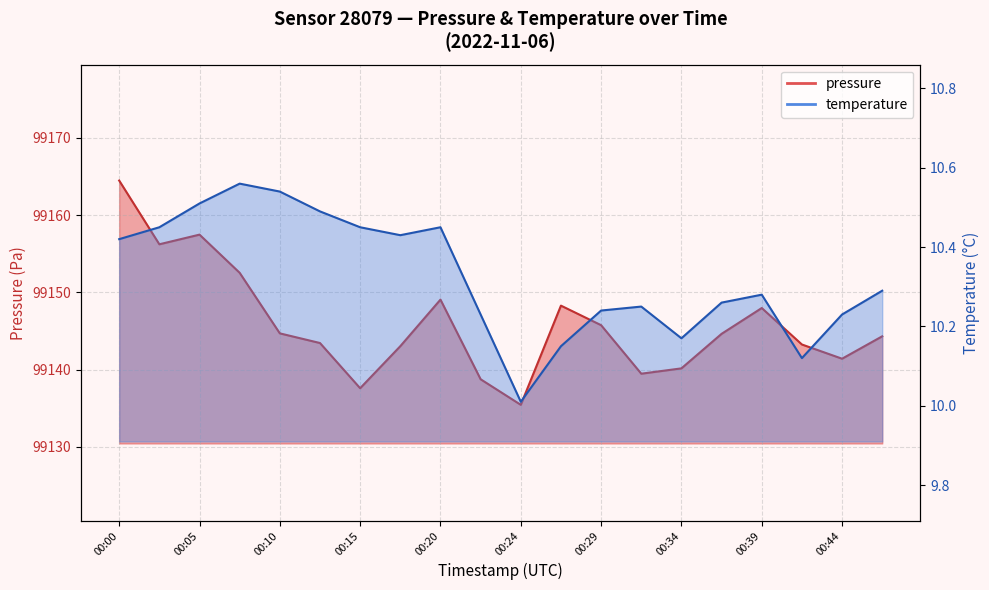

Between 00:32 and 00:00, which is larger?

00:00